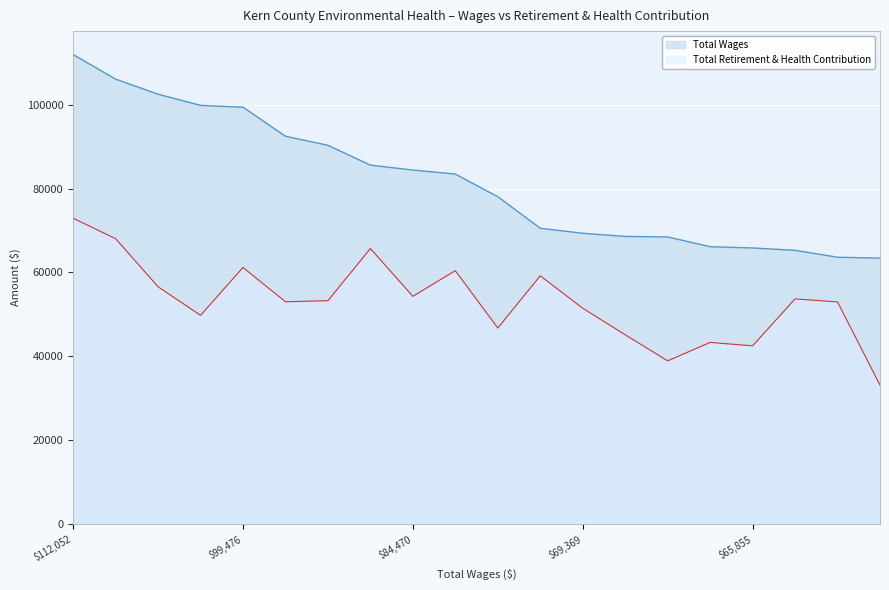

How many data points in Total Wages are above 83511?

9